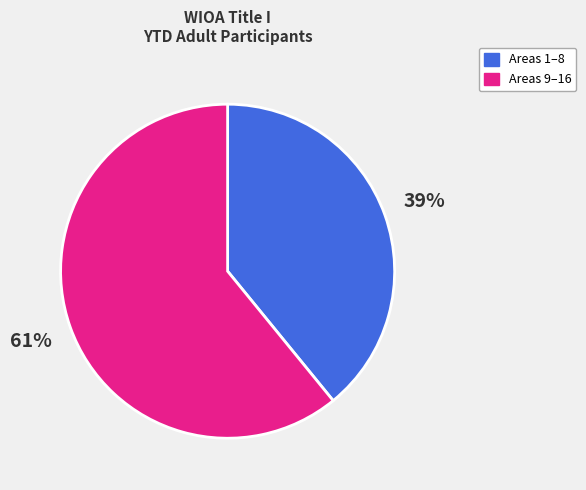

Which category accounts for the majority?

Areas 9–16